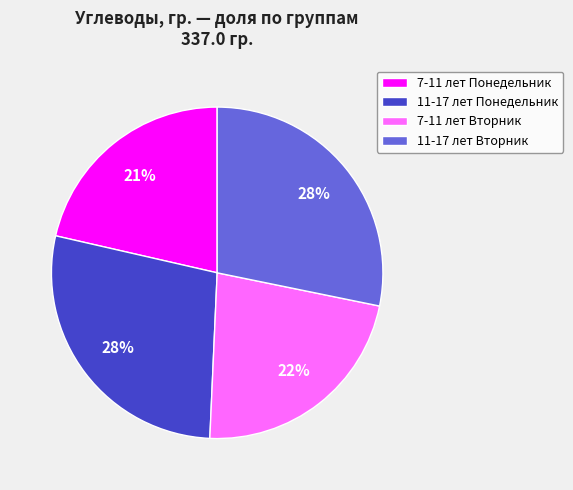

True or false: 11-17 лет Понедельник accounts for 16% of the total.

False